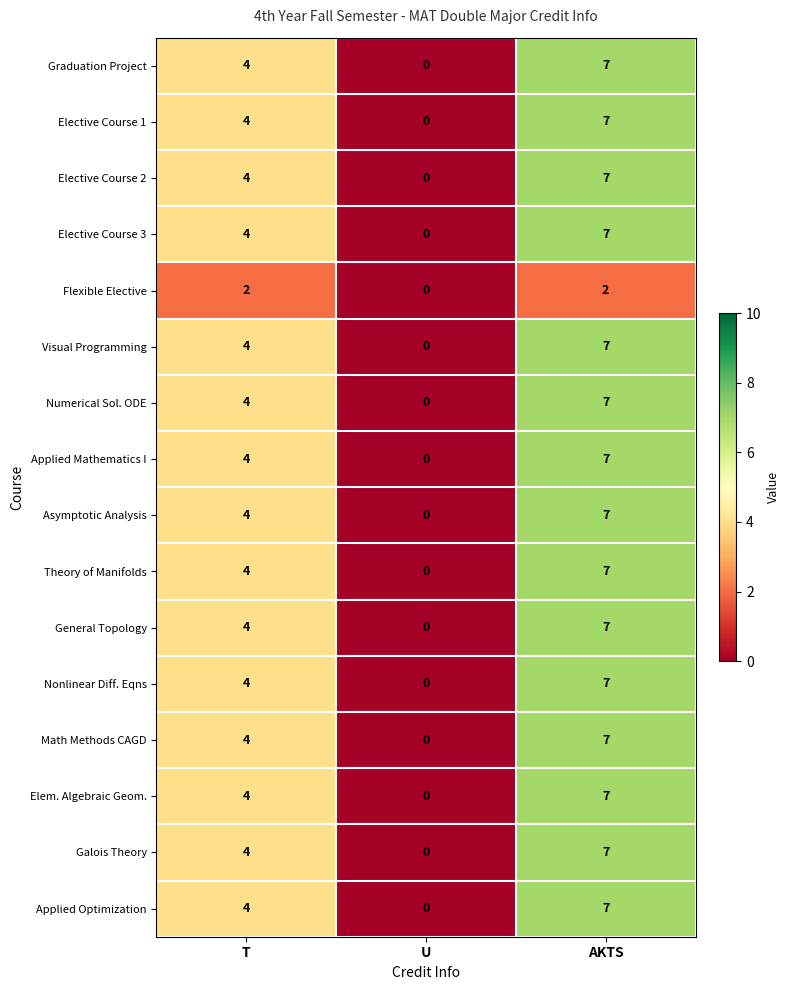

What is the average value of the Galois Theory series?

4